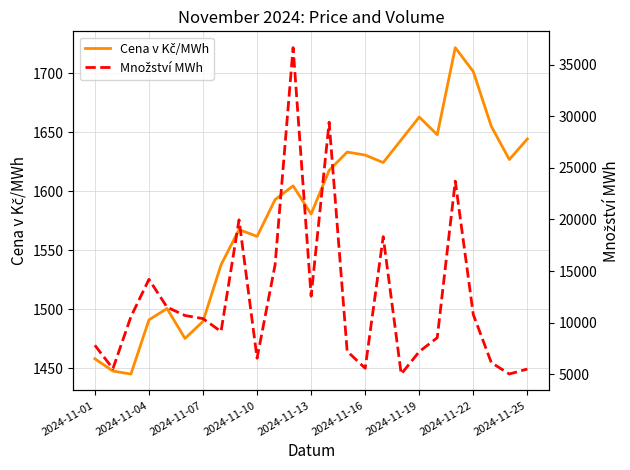

Reading right to left, list all the values displayed in this chart.

Cena v Kč/MWh: 1644.3	1626.9	1655.0	1701.4	1721.7	1647.9	1662.9	1643.6	1624.3	1630.7	1633.2	1617.7	1580.7	1604.5	1592.9	1561.7	1567.5	1537.6	1489.7	1475.2	1500.6	1491.0	1445.1	1447.6	1458.0
Množství MWh: 5497.0	5014.0	6117.2	10779.0	23722.3	8534.5	7180.3	5009.2	18336.0	5566.1	7220.4	29434.8	12560.8	36666.0	15605.2	6542.5	19966.0	9134.7	10385.3	10688.3	11498.0	14195.9	10573.6	5529.5	7797.2